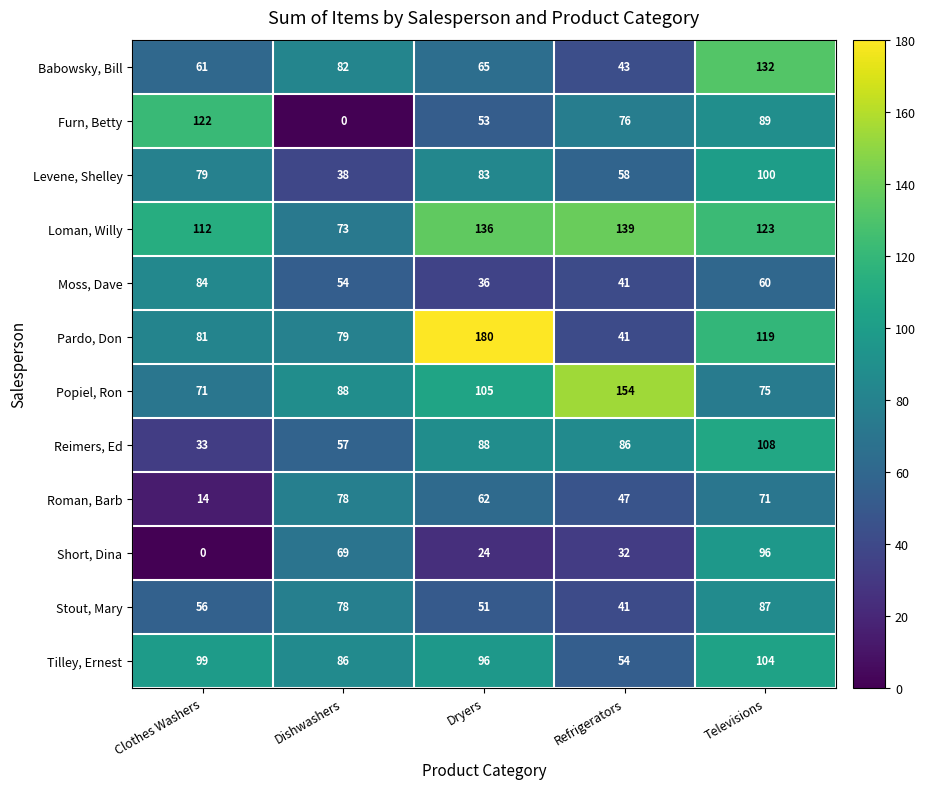

Count the number of categories in the chart.

5